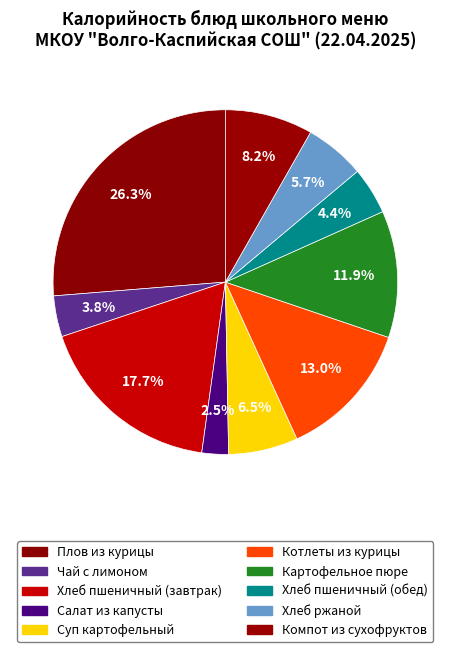

How many segments does this pie chart have?

10